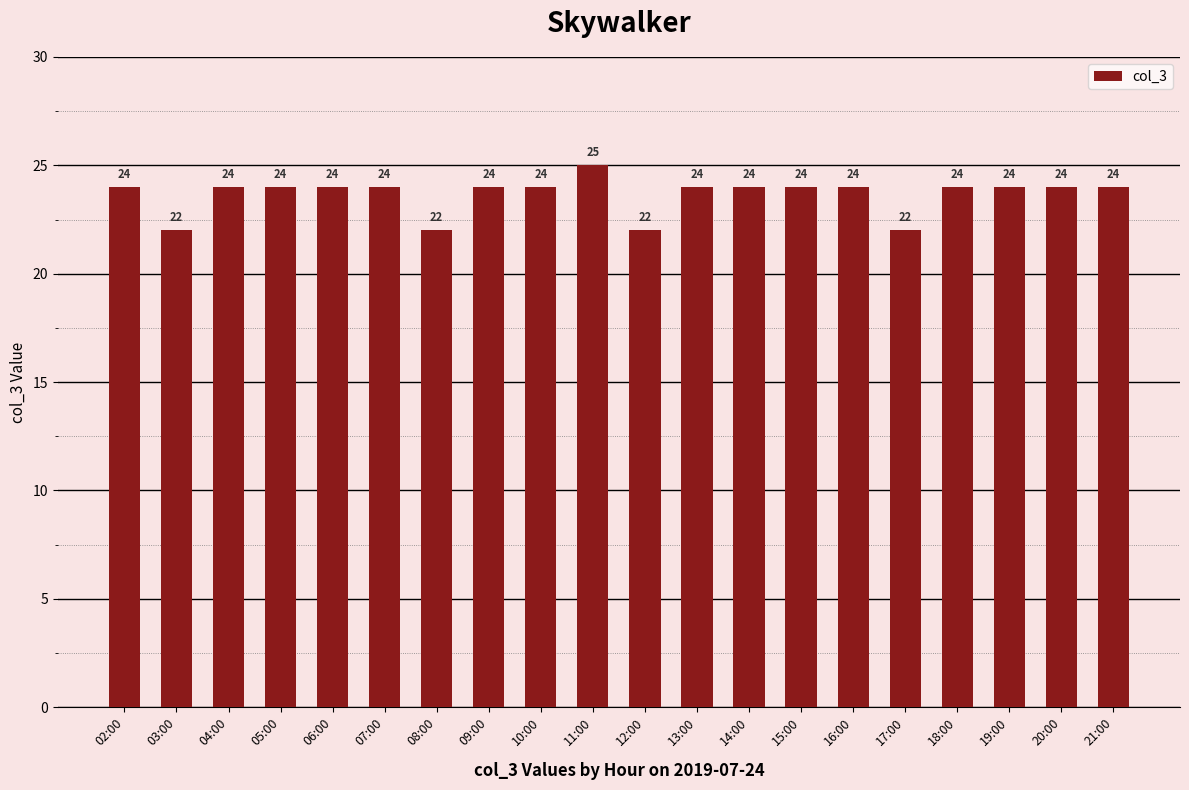

Approximately how many times larger is the value at 05:00 compared to 20:00?

1.0